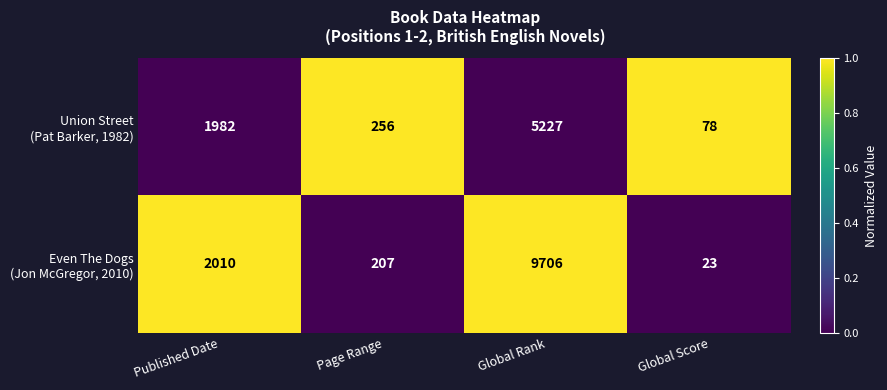

What is the total value across all series at Global Score?

101